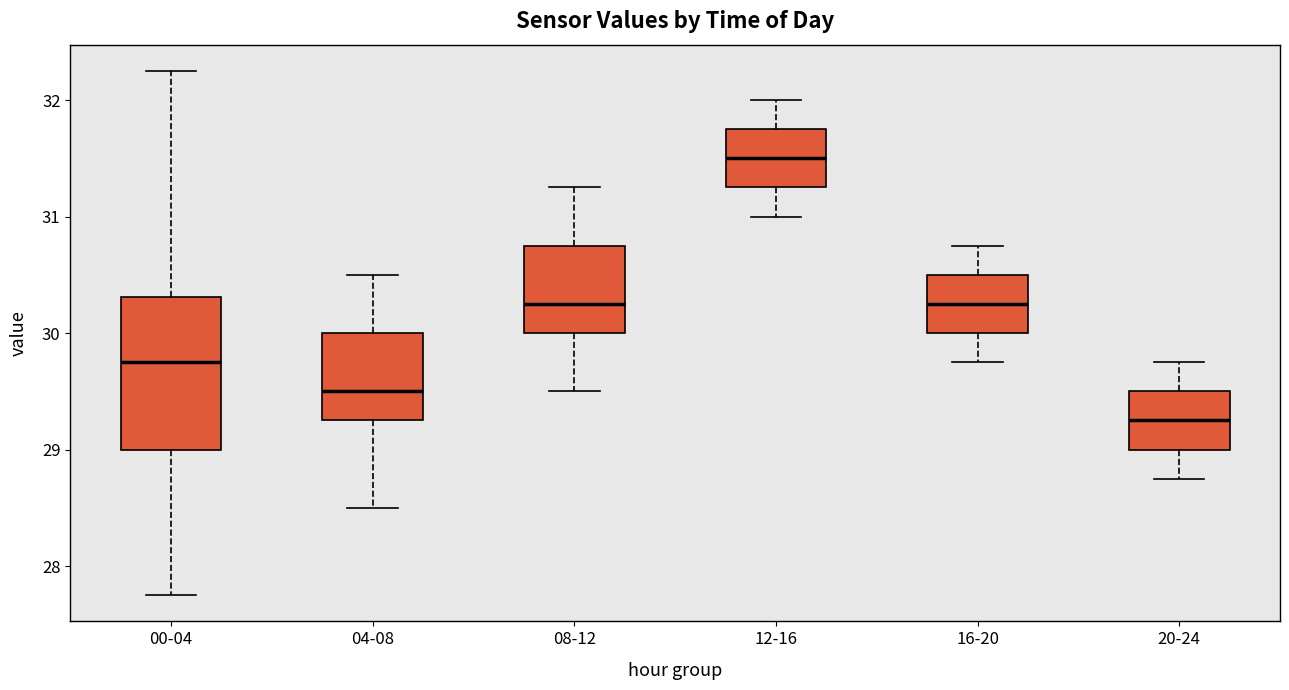

Where is the upper edge of the box for 08-12 on the y-axis? The values are not printed on the chart, so give them approximately, as read against the axis.

30.8